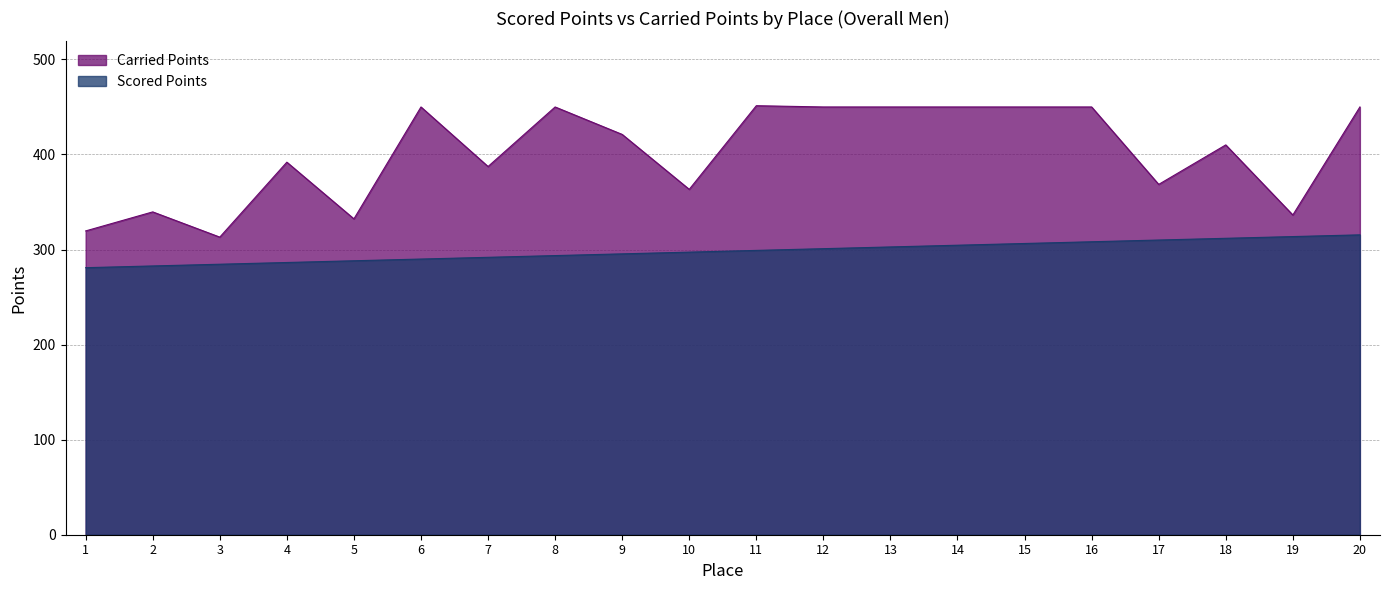

What is the maximum value shown in the chart?

451.3